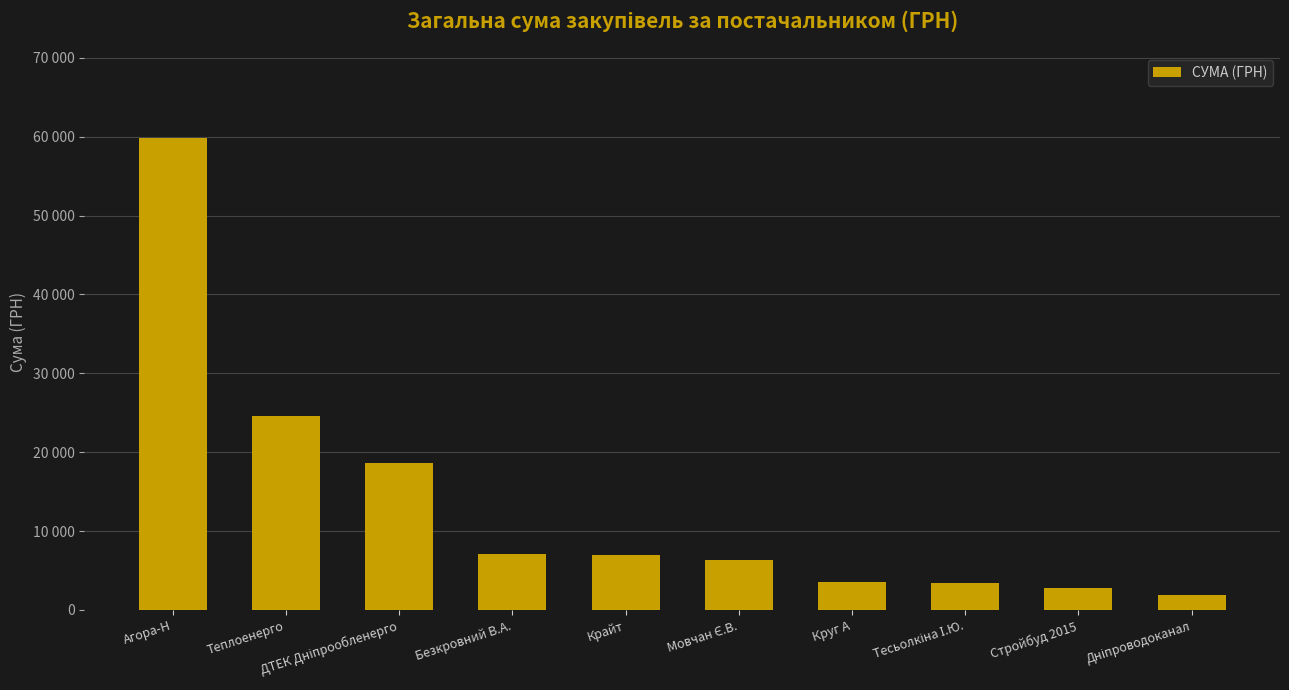

What is the difference between the maximum and second lowest values?

57021.1